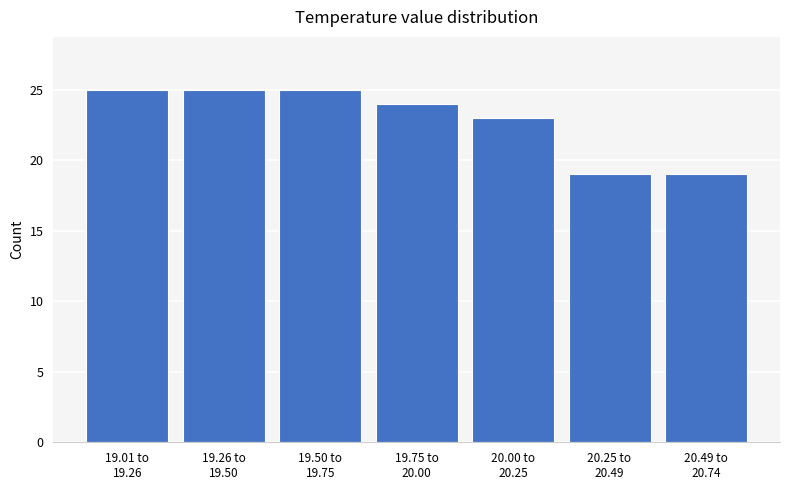

Reading left to right, transcribe all the data shown in this chart.

25	25	25	24	23	19	19